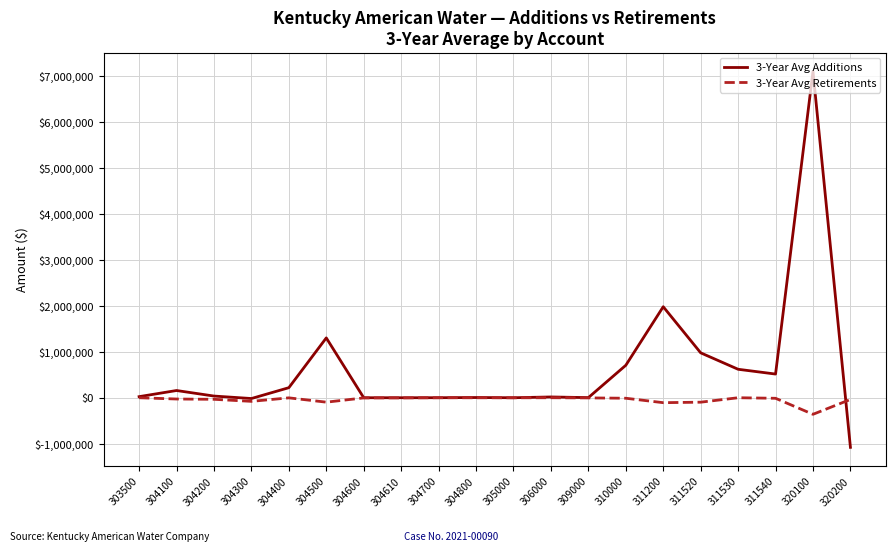

Does the chart display data point markers on the line(s)?

No